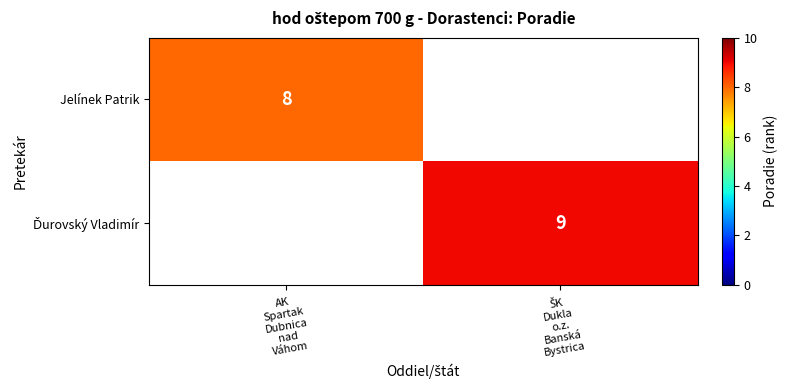

What is the approximate value of Jelínek Patrik at AK Spartak Dubnica nad Váhom?

8.0